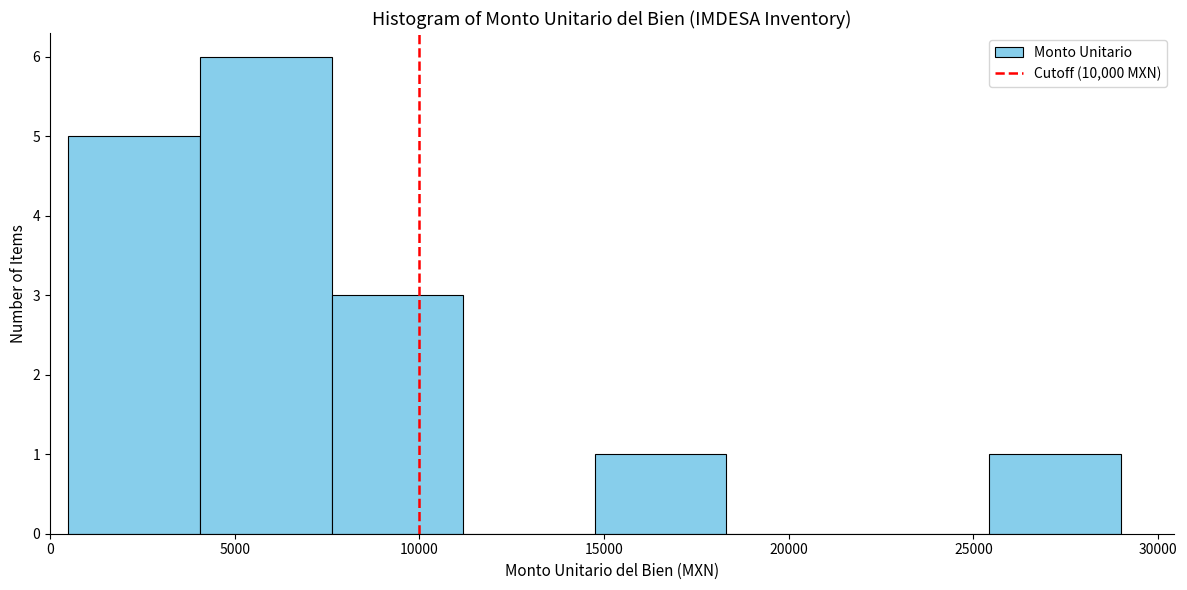

How tall is the bar that spans 500 to 4000 on the x-axis? Neither the bar edges nor the heights are printed on the chart, so give them approximately, as read against the axes.

5